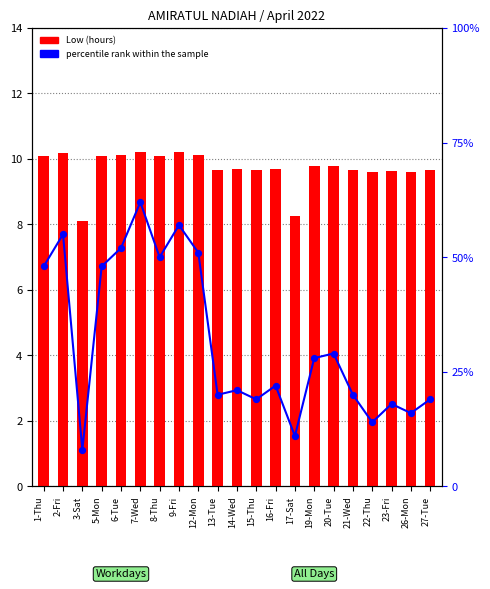

Which series has the largest Y range (max minus min)?

percentile rank within the sample